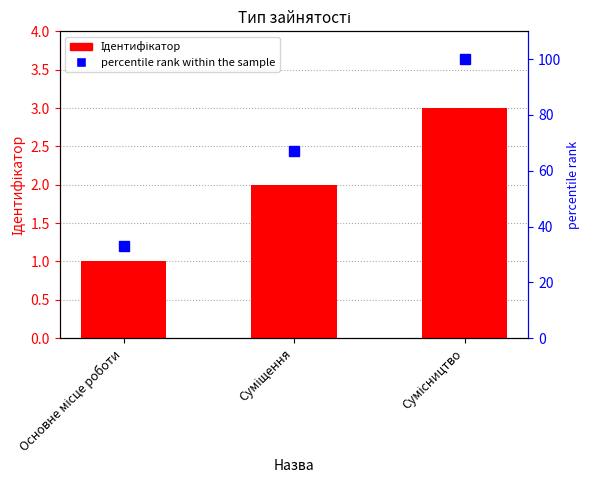

Rank the series by their maximum value, from highest to lowest.

percentile rank within the sample, Ідентифікатор